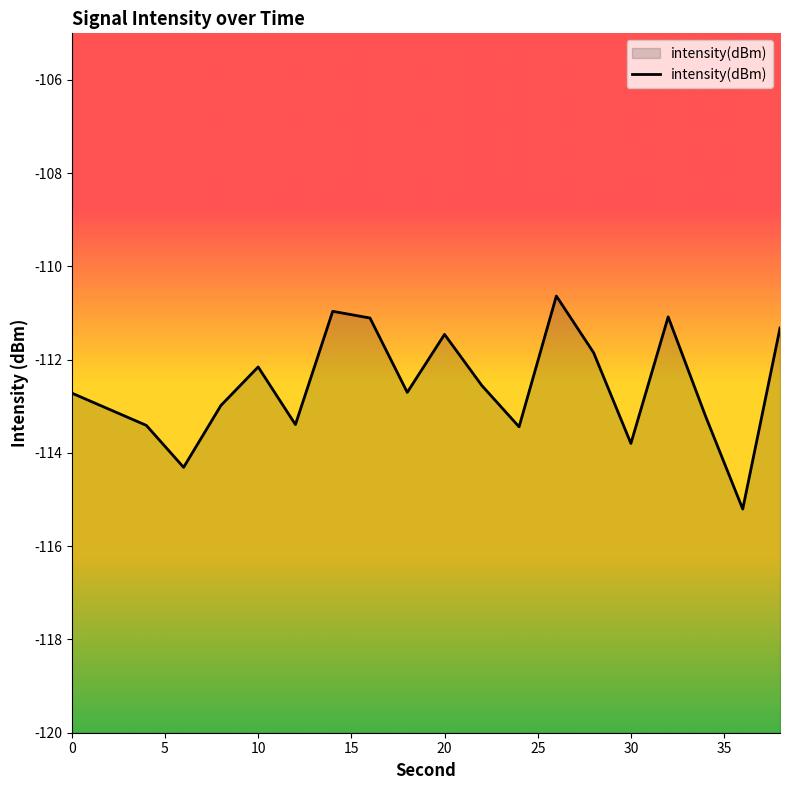

What is the difference between the maximum and second lowest values?

3.7